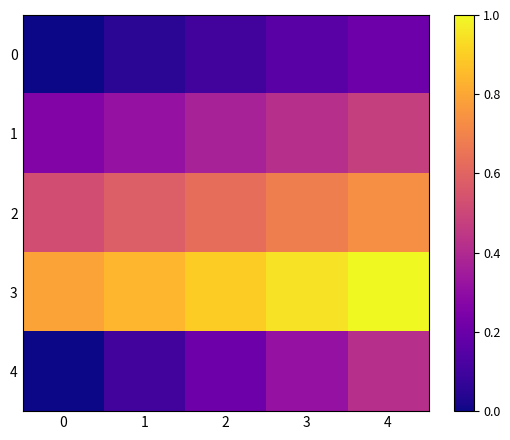

How many data points does each series have?

5